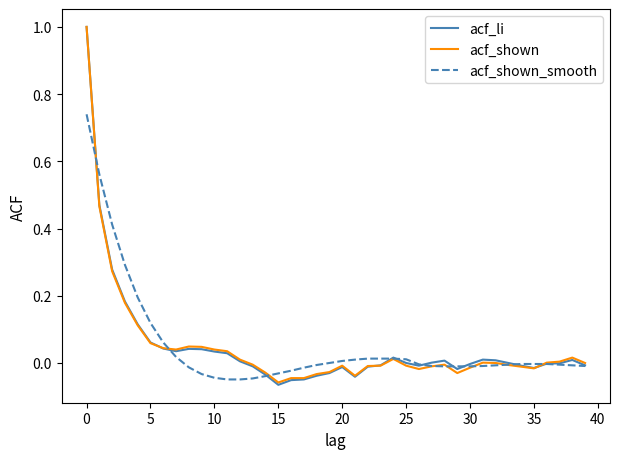

List the series in order of their overall mean, lowest first.

acf_shown, acf_li, acf_shown_smooth